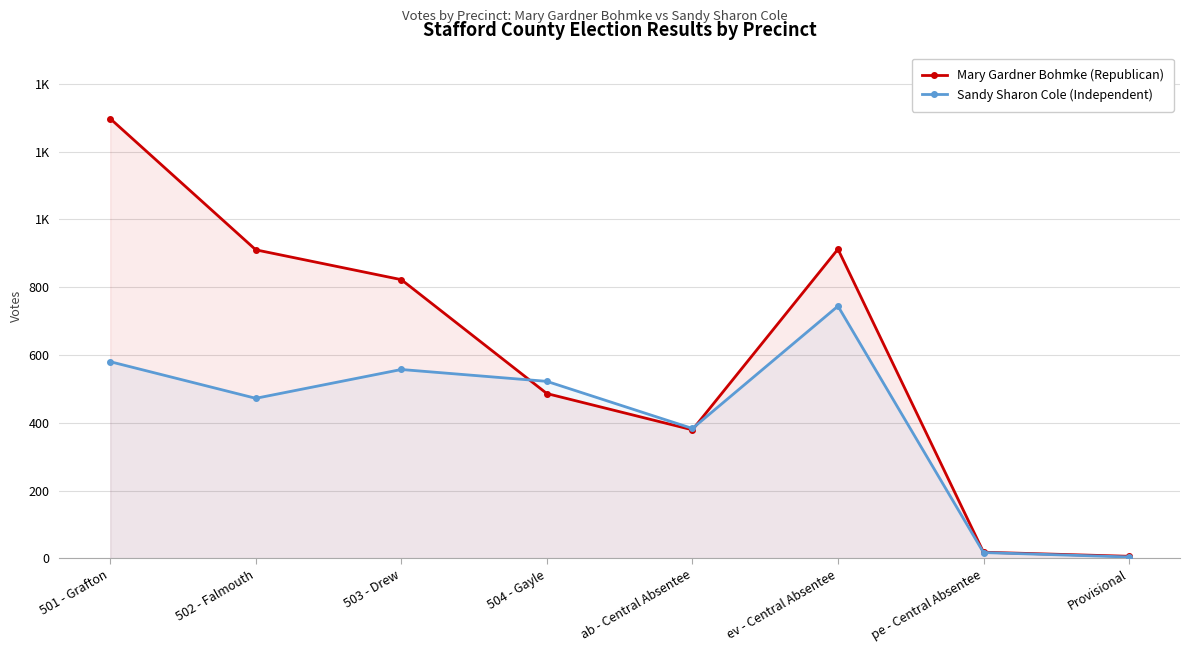

What are all the series names shown in the legend?

Mary Gardner Bohmke (Republican), Sandy Sharon Cole (Independent)